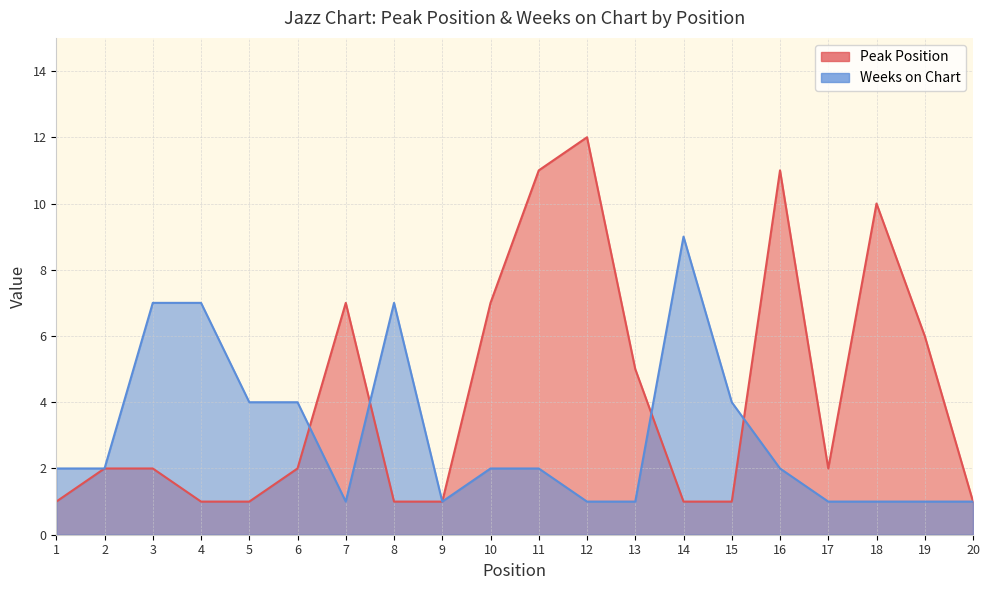

Reading left to right, transcribe all the data shown in this chart.

Peak Position: 1=1	2=2	3=2	4=1	5=1	6=2	7=7	8=1	9=1	10=7	11=11	12=12	13=5	14=1	15=1	16=11	17=2	18=10	19=6	20=1
Weeks on Chart: 1=2	2=2	3=7	4=7	5=4	6=4	7=1	8=7	9=1	10=2	11=2	12=1	13=1	14=9	15=4	16=2	17=1	18=1	19=1	20=1